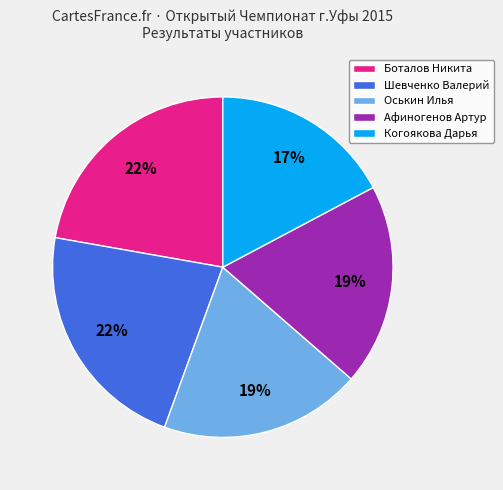

Is there any slice that represents more than half of the pie?

No